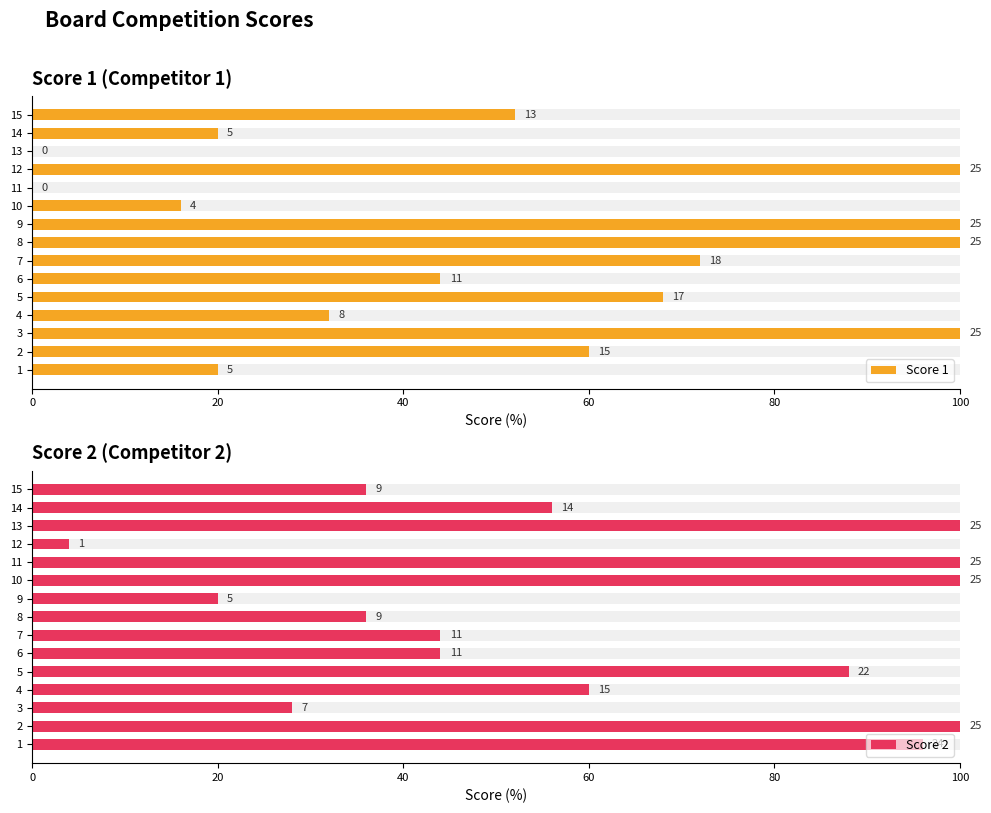

What are all the series names shown in the legend?

Score 1, Score 2